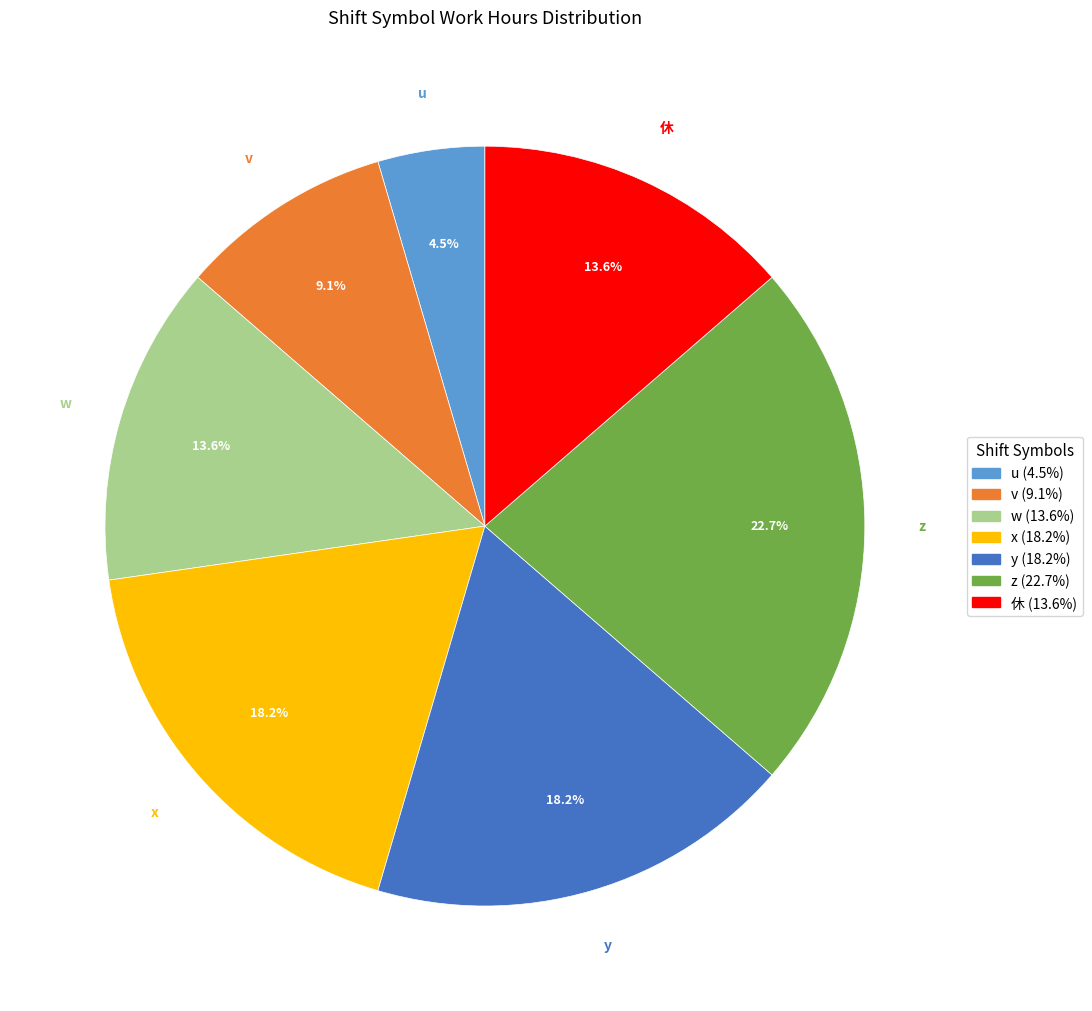

Approximately how many times larger is the value at v compared to u?

2.0